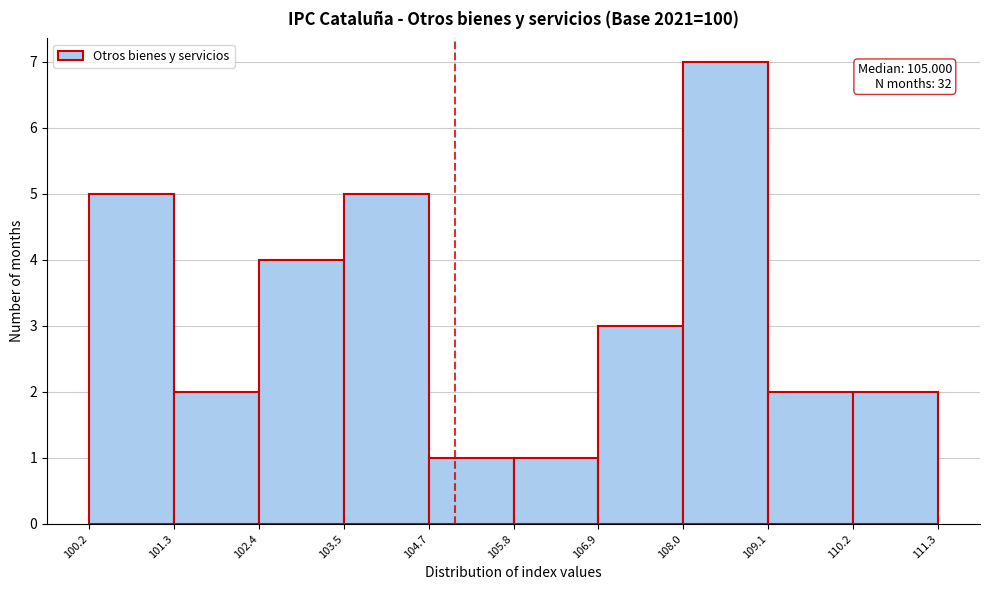

Which range on the x-axis has the tallest bar?

108.0 to 109.1